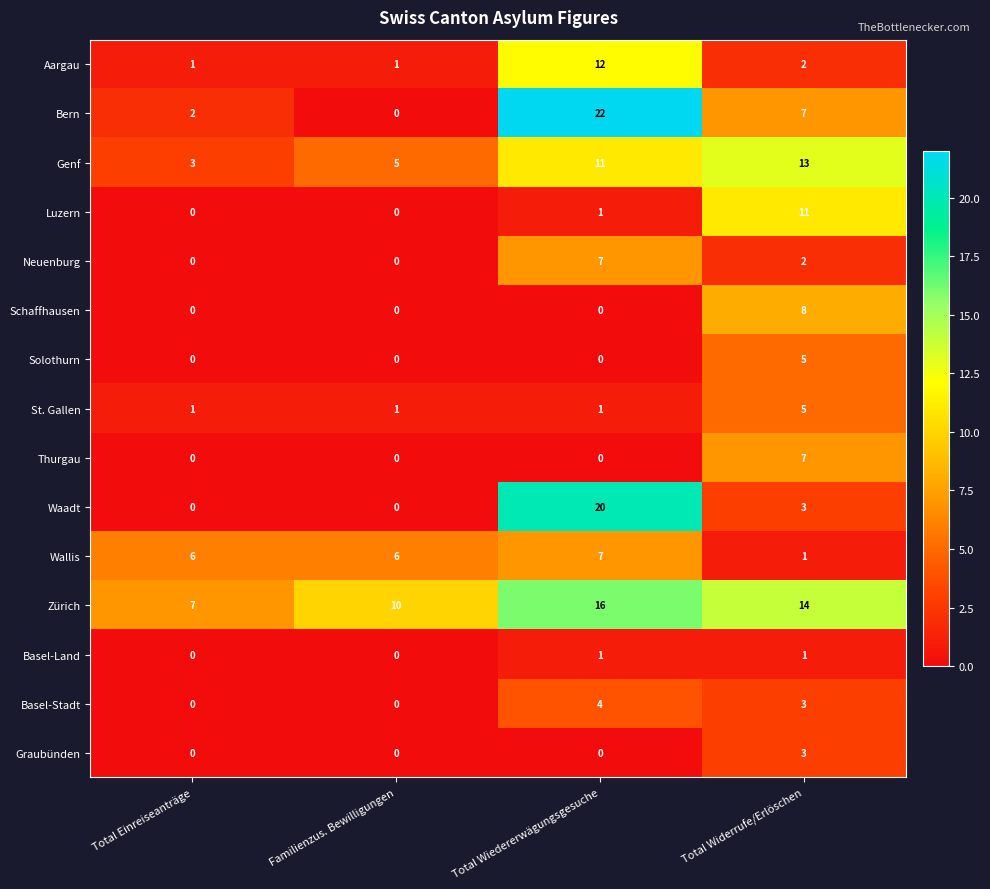

What is the spread (max minus min) of values at Familienzus. Bewilligungen?

10